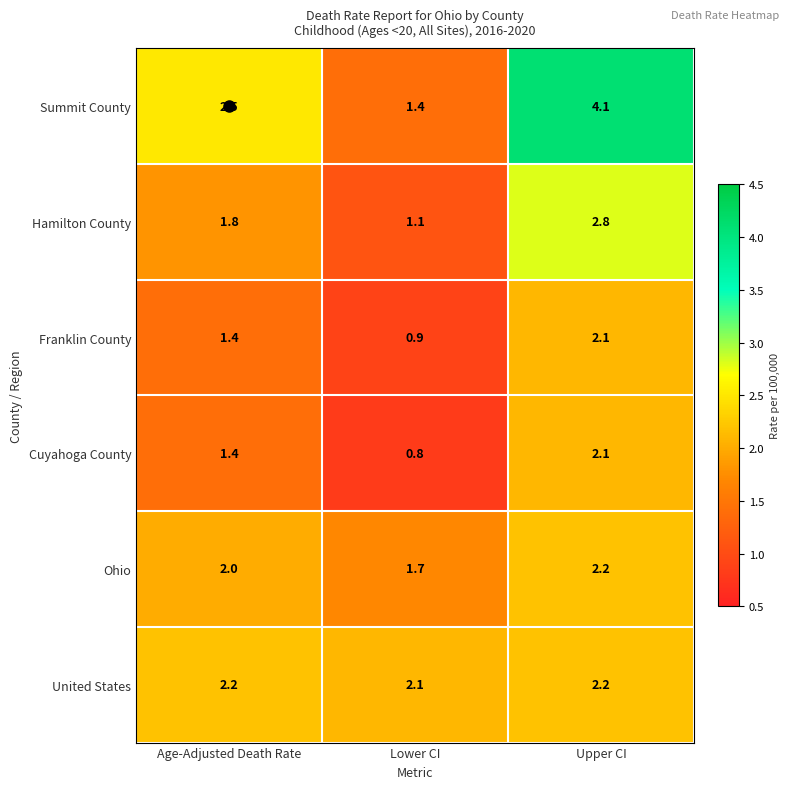

True or false: Ohio has a value of 1.7 at Lower CI.

True